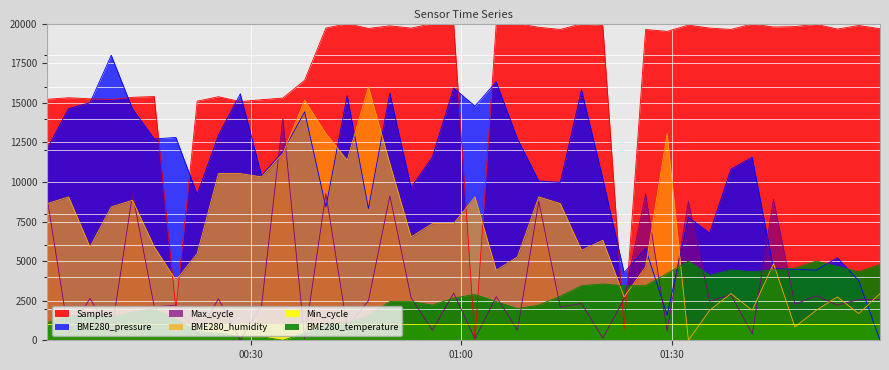

What value does the Max_cycle series have at 2020/12/17 01:59:43?

2573.9